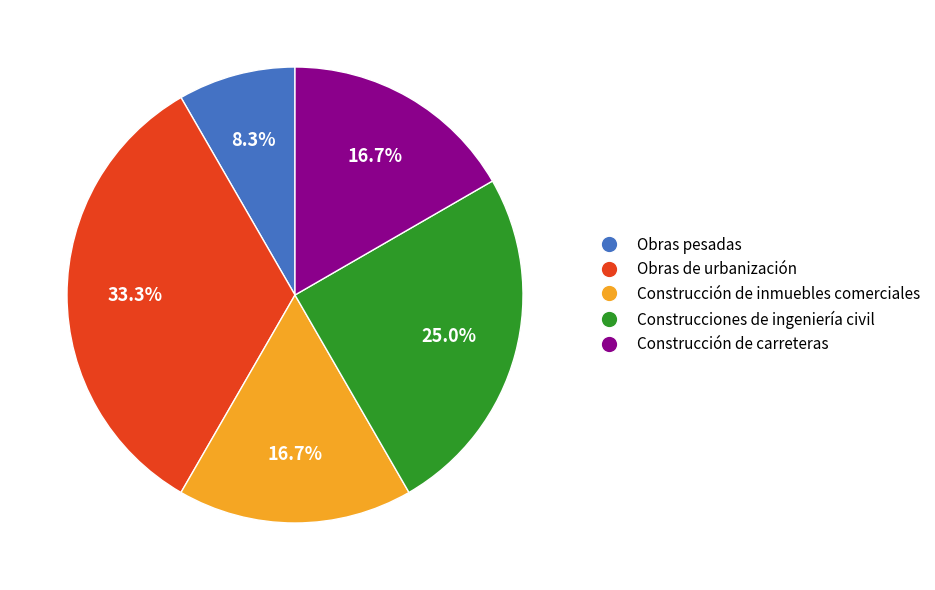

Which category has the smallest portion of the pie?

Obras pesadas